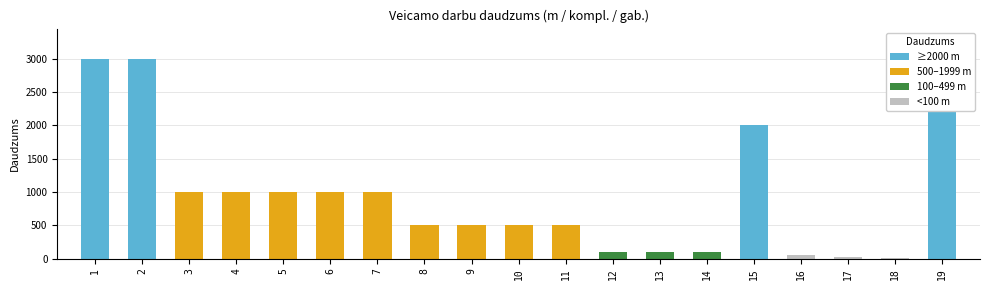

Reading left to right, list all the values displayed in this chart.

3000	3000	1000	1000	1000	1000	1000	500	500	500	500	100	100	100	2000	50	20	10	2500